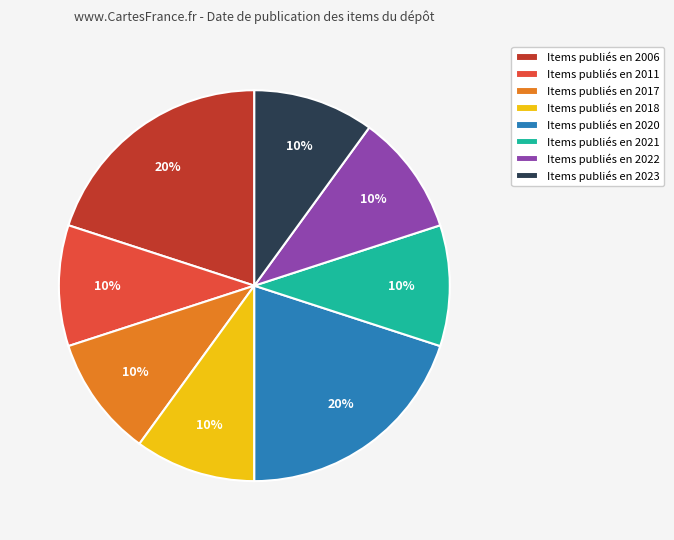

The Items publiés en 2023 slice represents 1% of the pie. True or false?

False